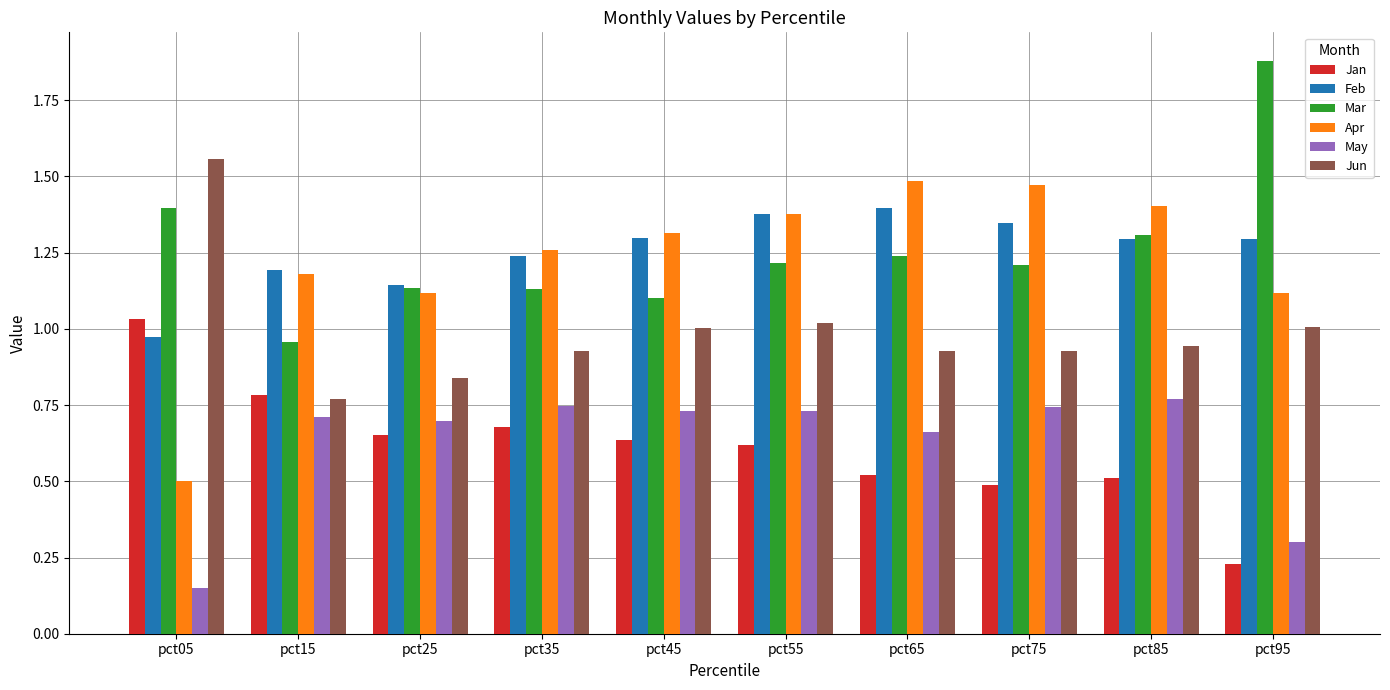

At which category is the sum across all series the highest?

pct55